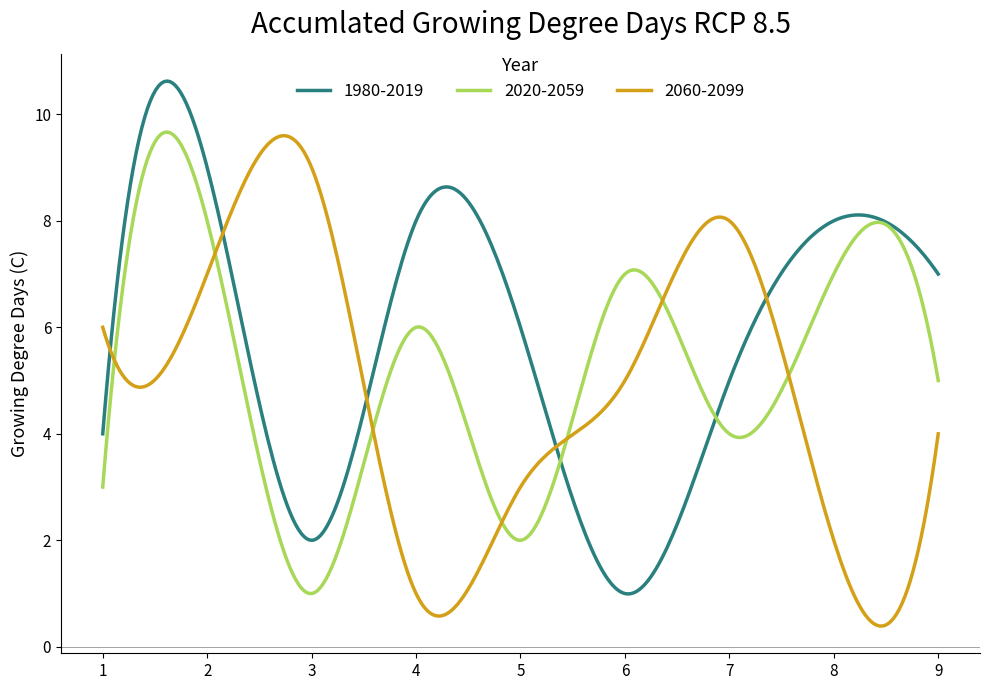

What is the smallest value displayed?

0.4